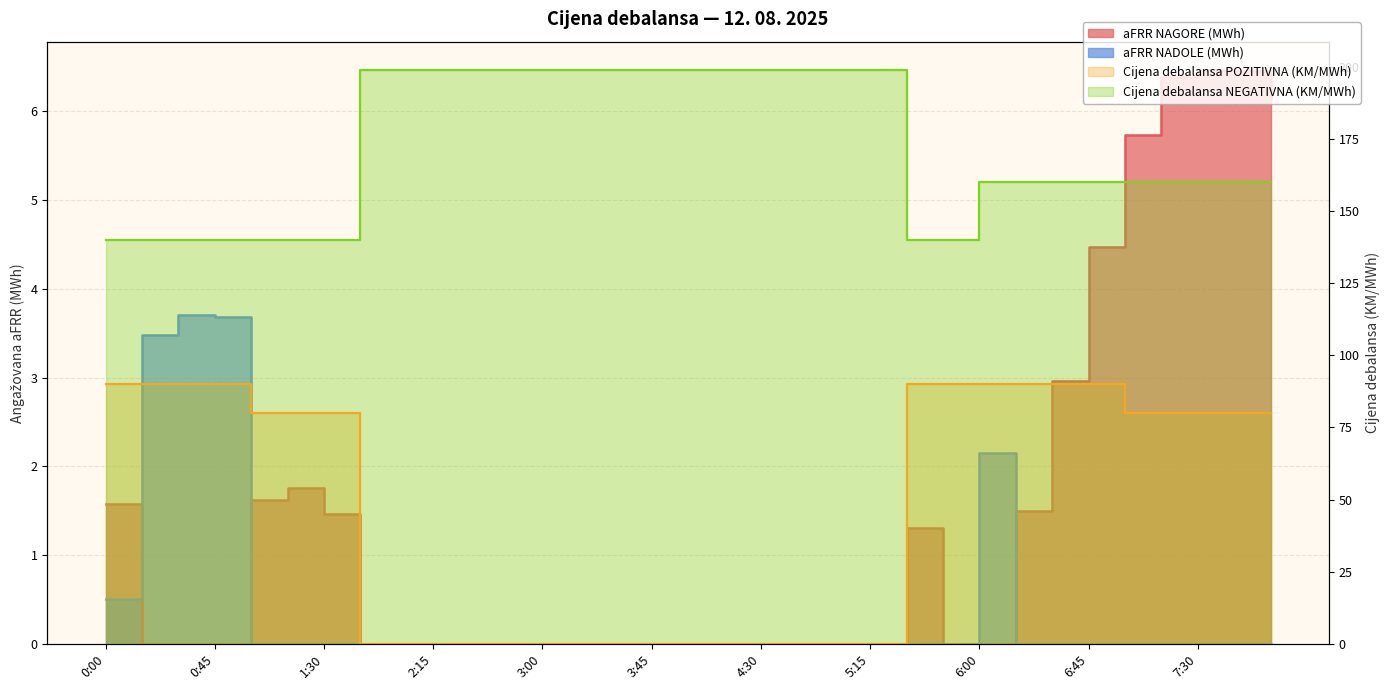

In aFRR NAGORE (MWh), how many points are higher than both neighbors (excluding endpoints)?

3